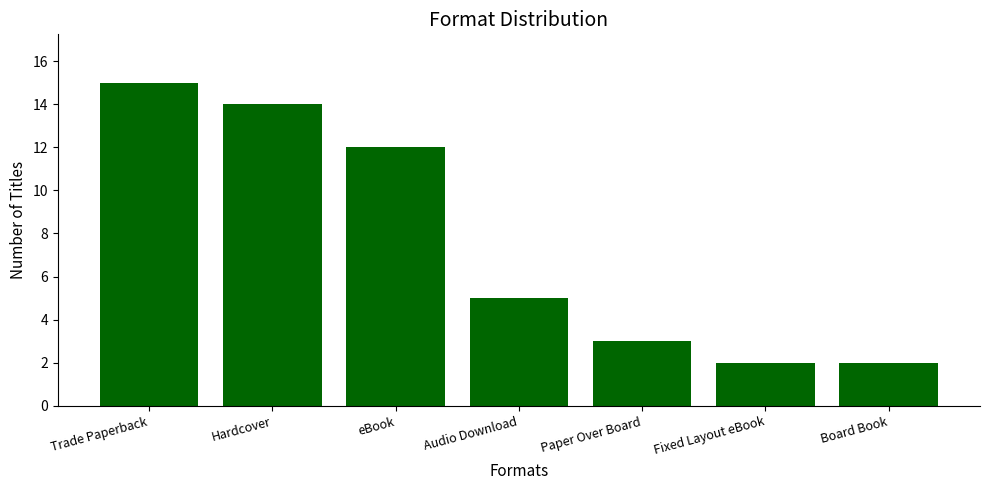

Reading left to right, list all the values displayed in this chart.

15	14	12	5	3	2	2